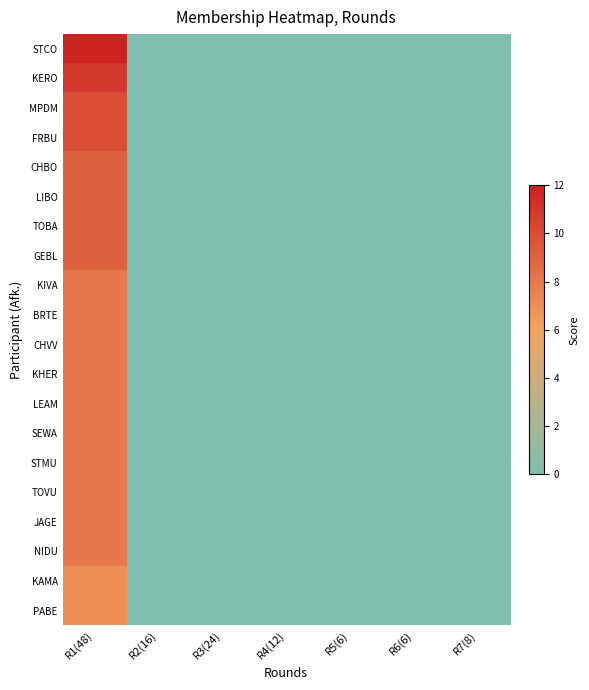

Reading left to right, what are all the values shown in this chart?

STCO: R1(48)=12	R2(16)=0	R3(24)=0	R4(12)=0	R5(6)=0	R6(6)=0	R7(8)=0
KERO: R1(48)=11	R2(16)=0	R3(24)=0	R4(12)=0	R5(6)=0	R6(6)=0	R7(8)=0
MPDM: R1(48)=10	R2(16)=0	R3(24)=0	R4(12)=0	R5(6)=0	R6(6)=0	R7(8)=0
FRBU: R1(48)=10	R2(16)=0	R3(24)=0	R4(12)=0	R5(6)=0	R6(6)=0	R7(8)=0
CHBO: R1(48)=9	R2(16)=0	R3(24)=0	R4(12)=0	R5(6)=0	R6(6)=0	R7(8)=0
LIBO: R1(48)=9	R2(16)=0	R3(24)=0	R4(12)=0	R5(6)=0	R6(6)=0	R7(8)=0
TOBA: R1(48)=9	R2(16)=0	R3(24)=0	R4(12)=0	R5(6)=0	R6(6)=0	R7(8)=0
GEBL: R1(48)=9	R2(16)=0	R3(24)=0	R4(12)=0	R5(6)=0	R6(6)=0	R7(8)=0
KIVA: R1(48)=8	R2(16)=0	R3(24)=0	R4(12)=0	R5(6)=0	R6(6)=0	R7(8)=0
BRTE: R1(48)=8	R2(16)=0	R3(24)=0	R4(12)=0	R5(6)=0	R6(6)=0	R7(8)=0
CHVV: R1(48)=8	R2(16)=0	R3(24)=0	R4(12)=0	R5(6)=0	R6(6)=0	R7(8)=0
KHER: R1(48)=8	R2(16)=0	R3(24)=0	R4(12)=0	R5(6)=0	R6(6)=0	R7(8)=0
LEAM: R1(48)=8	R2(16)=0	R3(24)=0	R4(12)=0	R5(6)=0	R6(6)=0	R7(8)=0
SEWA: R1(48)=8	R2(16)=0	R3(24)=0	R4(12)=0	R5(6)=0	R6(6)=0	R7(8)=0
STMU: R1(48)=8	R2(16)=0	R3(24)=0	R4(12)=0	R5(6)=0	R6(6)=0	R7(8)=0
TOVU: R1(48)=8	R2(16)=0	R3(24)=0	R4(12)=0	R5(6)=0	R6(6)=0	R7(8)=0
JAGE: R1(48)=8	R2(16)=0	R3(24)=0	R4(12)=0	R5(6)=0	R6(6)=0	R7(8)=0
NIDU: R1(48)=8	R2(16)=0	R3(24)=0	R4(12)=0	R5(6)=0	R6(6)=0	R7(8)=0
KAMA: R1(48)=7	R2(16)=0	R3(24)=0	R4(12)=0	R5(6)=0	R6(6)=0	R7(8)=0
PABE: R1(48)=7	R2(16)=0	R3(24)=0	R4(12)=0	R5(6)=0	R6(6)=0	R7(8)=0